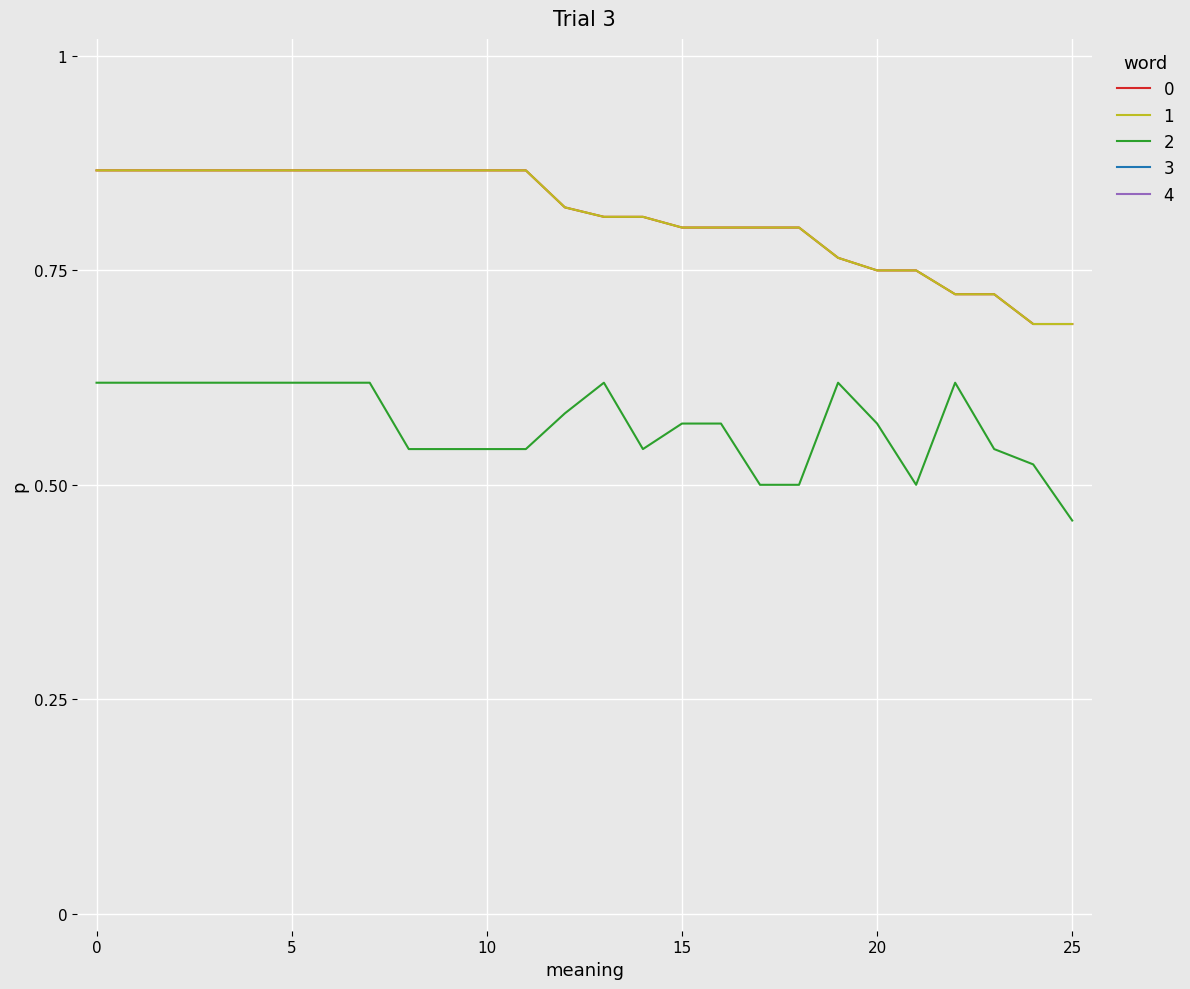

The value of value at 5 is 1.2. True or false?

False